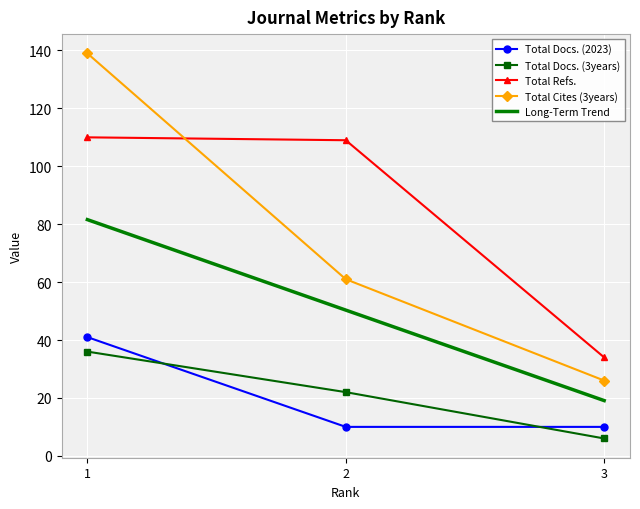

At how many categories does at least one series exceed 16?

3